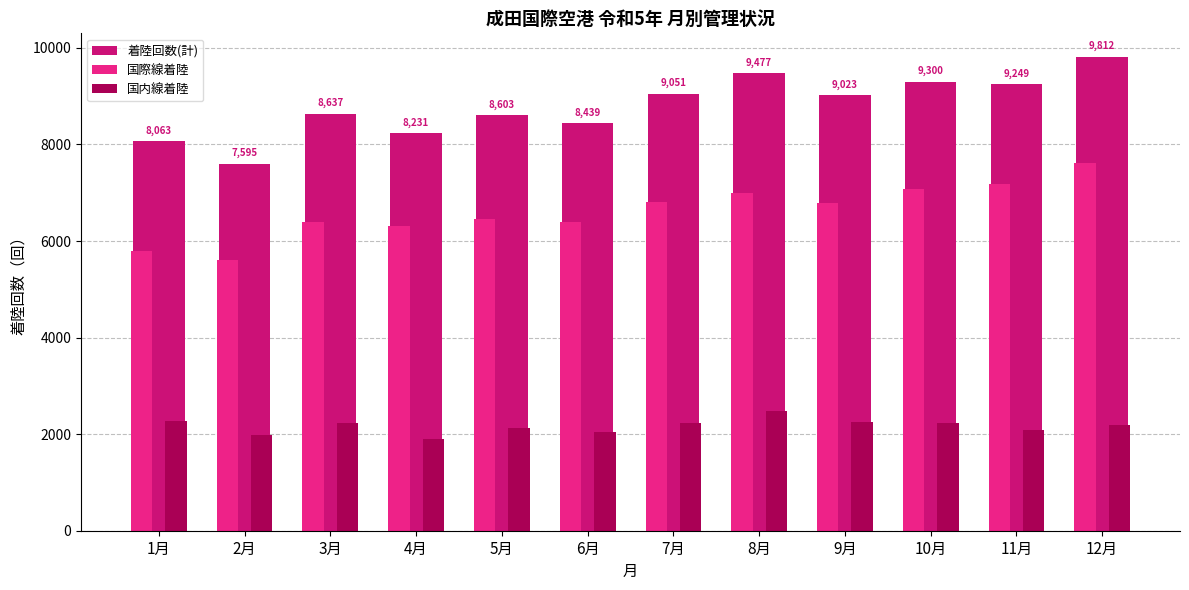

Which label corresponds to the largest value in the chart?

12月